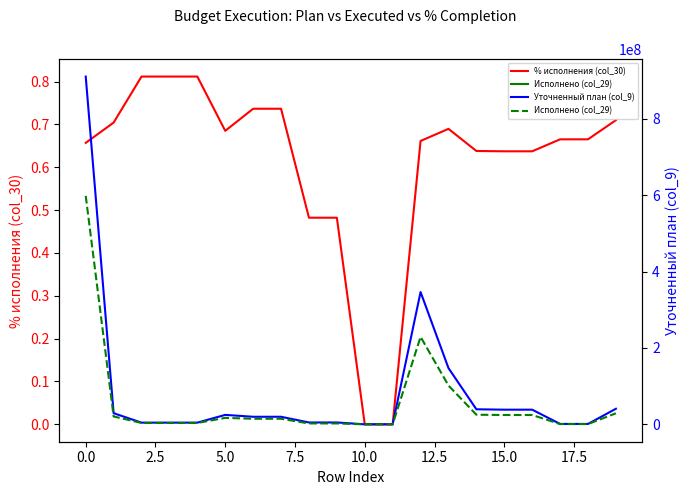

Which series has the widest spread of values?

Уточненный план (col_9)